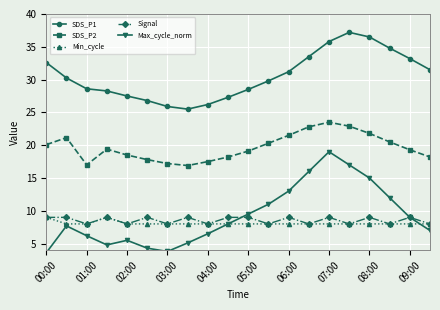

What is the lowest value of the SDS_P1 series?

25.5